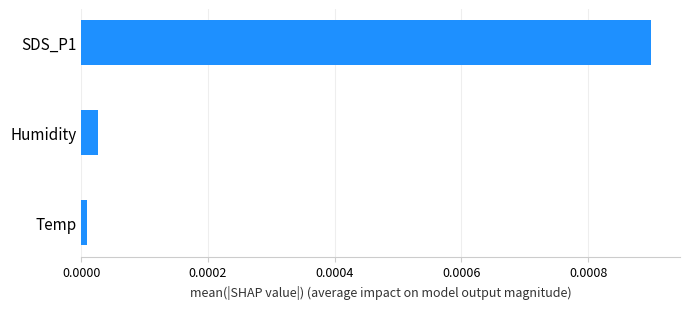

The chart shows a value of 0.0 at SDS_P1. True or false?

True